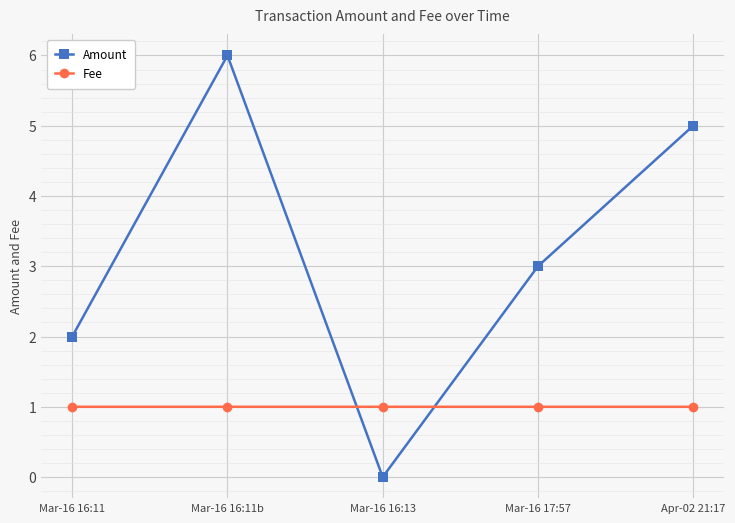

How many intersections are there between Fee and Amount?

2